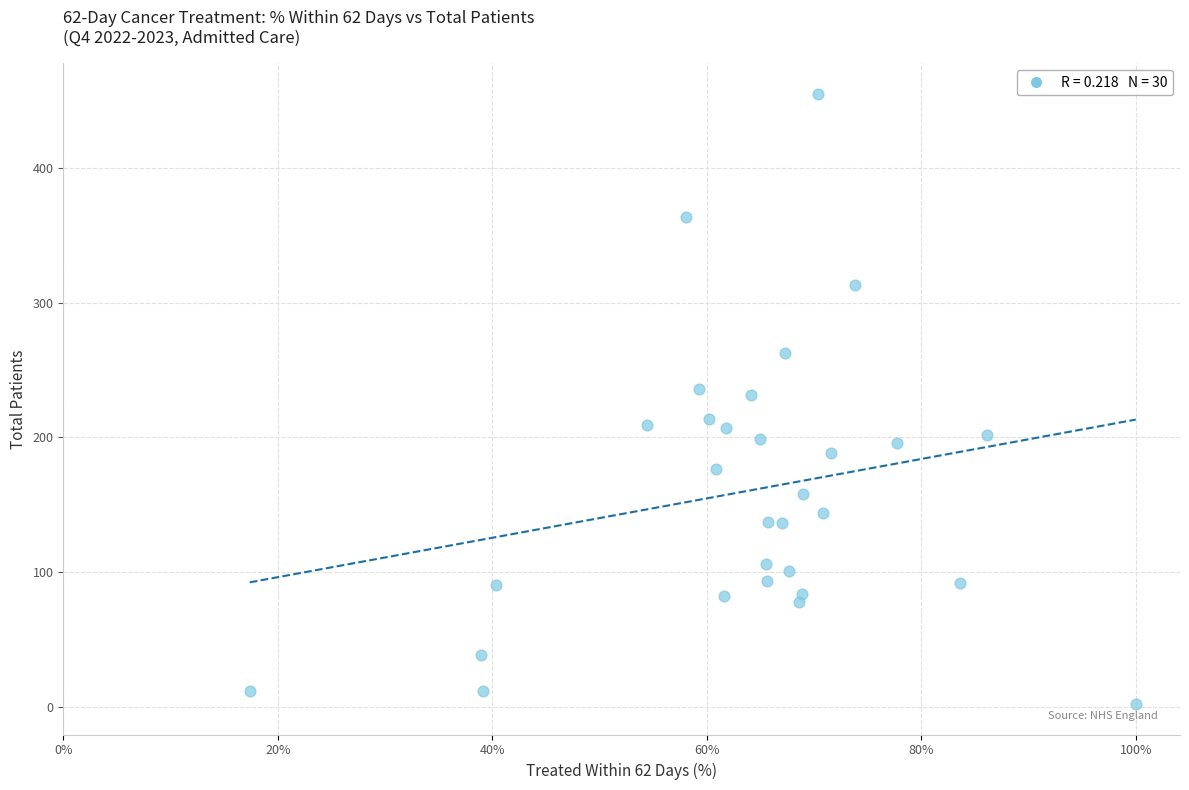

What is the range of Y values (max minus min)?

453.0